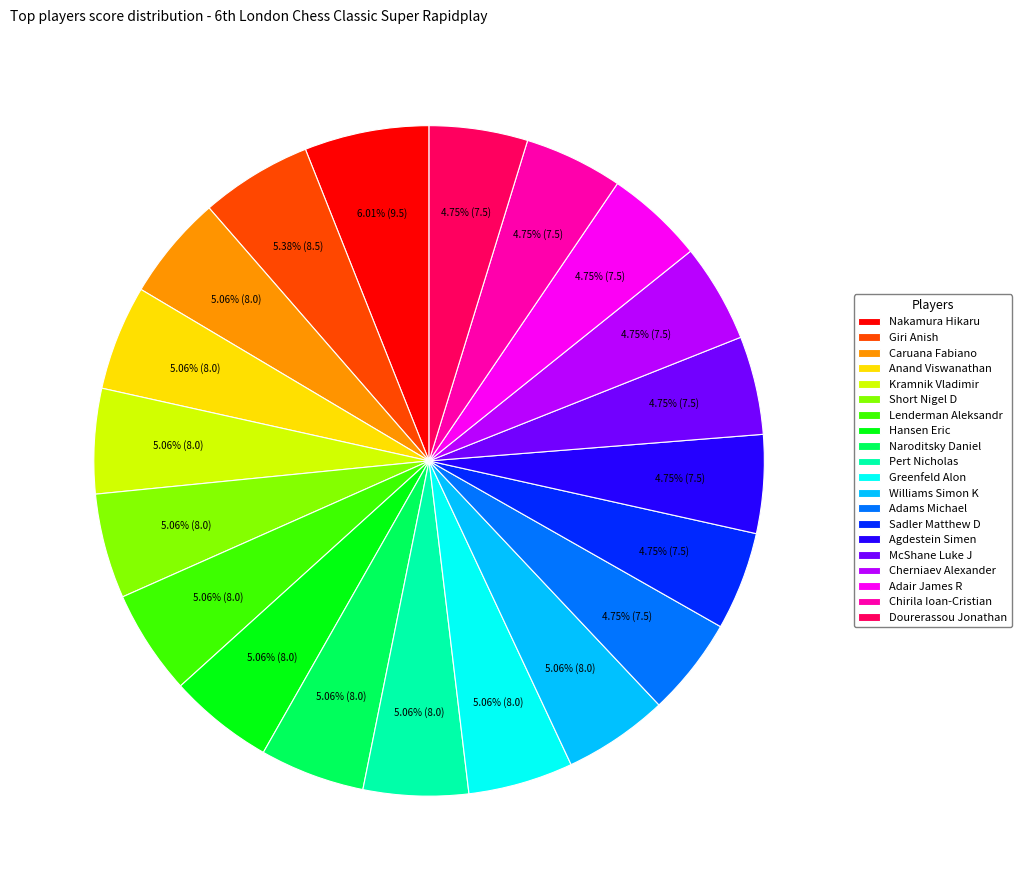

Approximately how many times larger is the value at Pert Nicholas compared to Cherniaev Alexander?

1.1